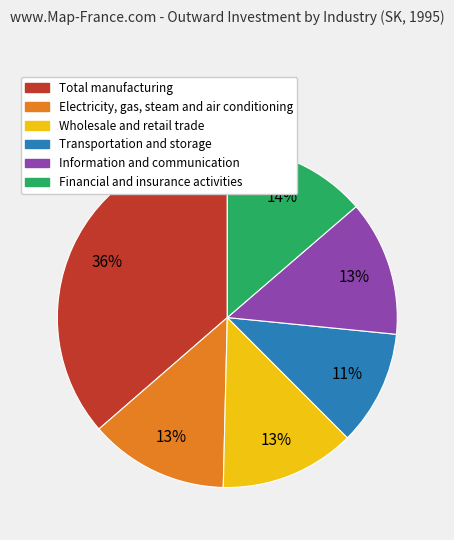

Count the number of slices in the pie.

6